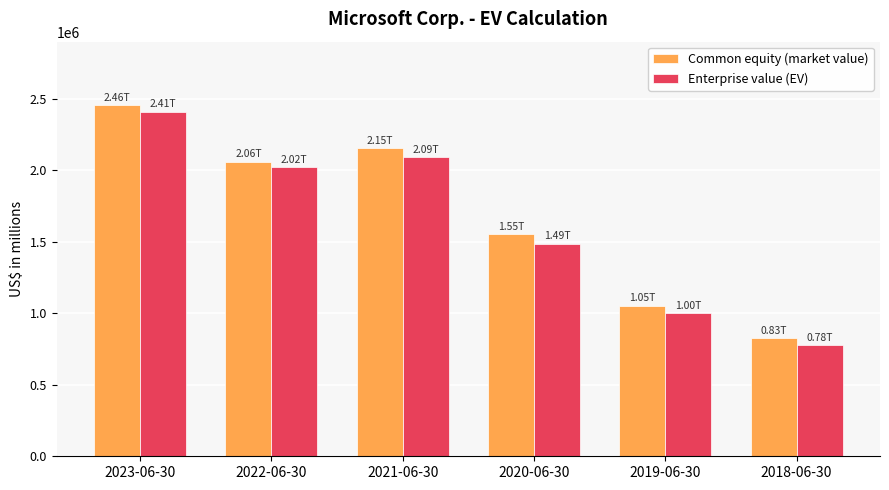

How many data points in Common equity (market value) are less than 2061436?

3